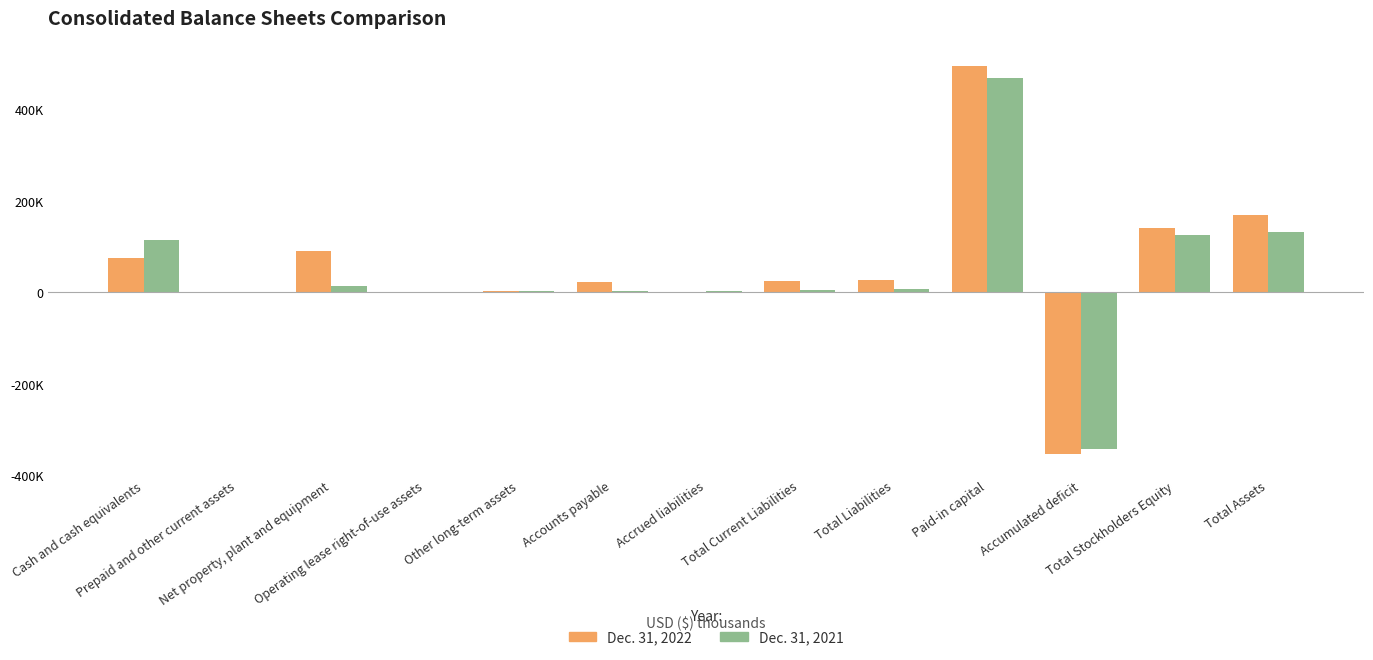

List the labels in order of Dec. 31, 2021 value, largest first.

Paid-in capital, Total Assets, Total Stockholders Equity, Cash and cash equivalents, Net property, plant and equipment, Total Liabilities, Total Current Liabilities, Accounts payable, Other long-term assets, Accrued liabilities, Prepaid and other current assets, Operating lease right-of-use assets, Accumulated deficit